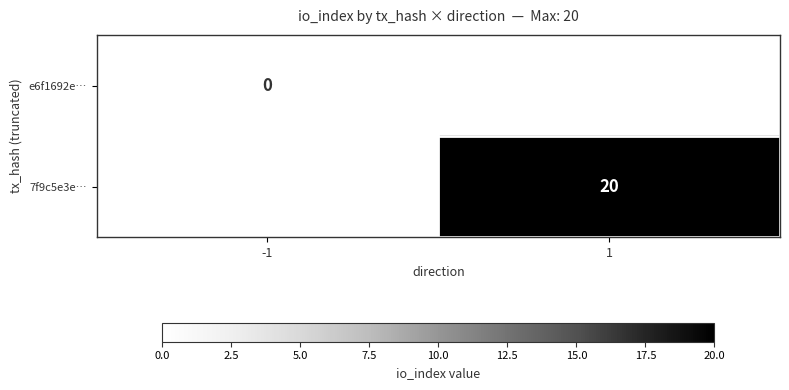

The 7f9c5e3e… series shows 20 at 1. True or false?

True